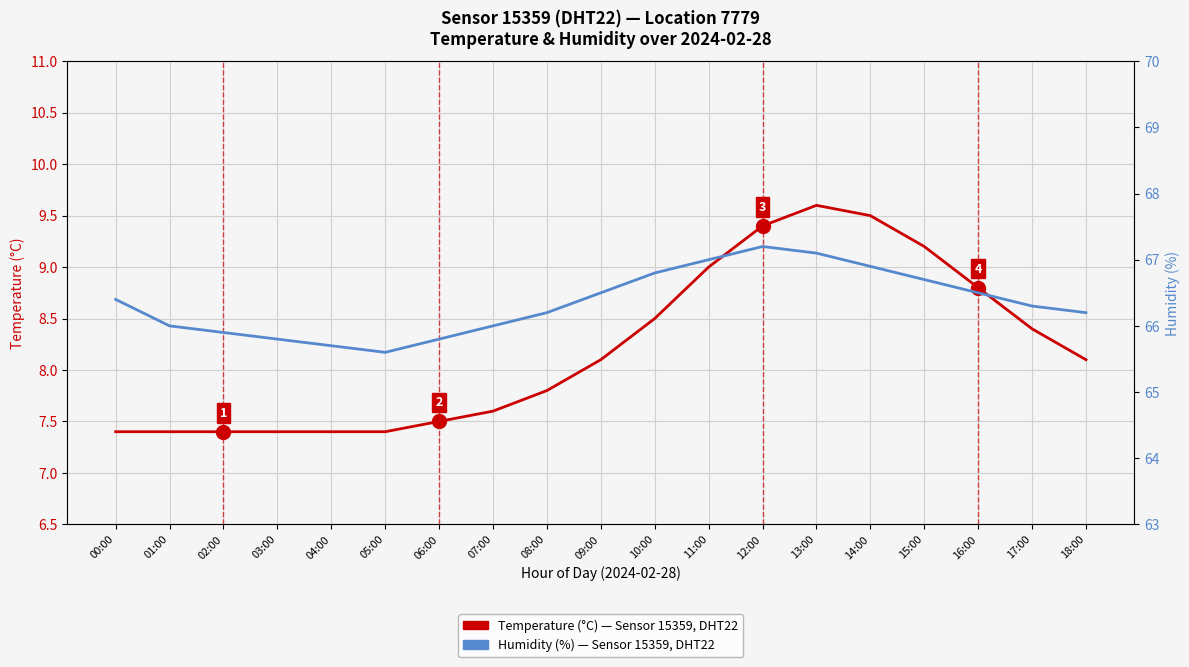

At which category is the sum across all series the highest?

13:00